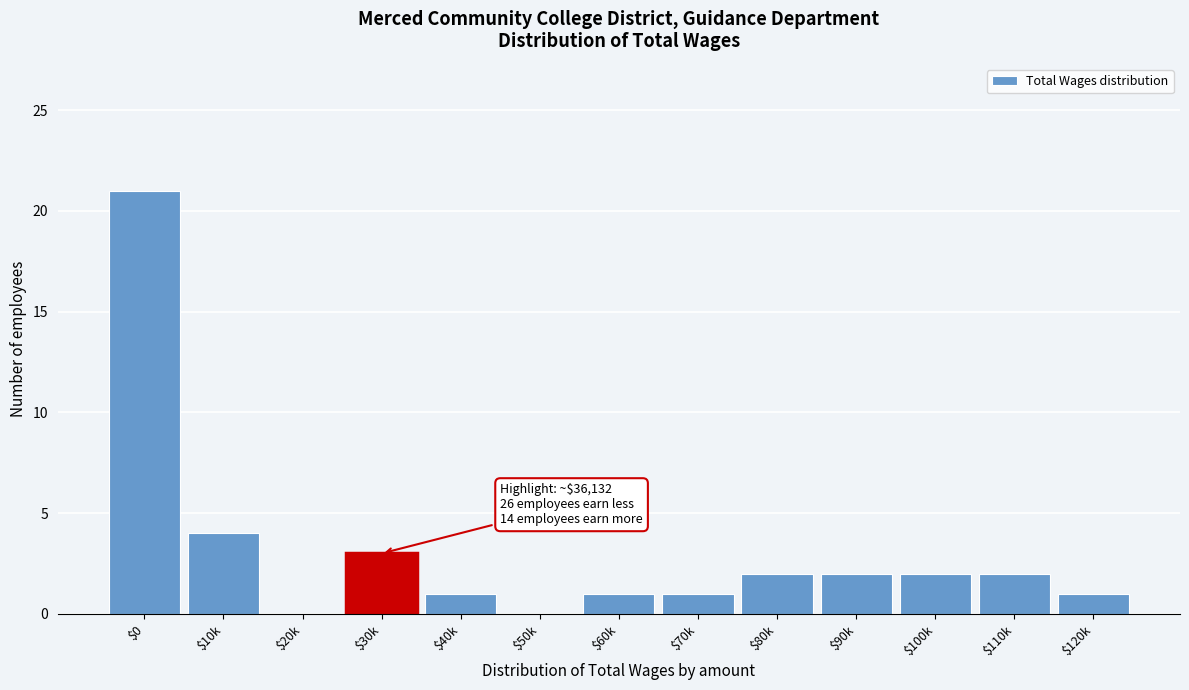

At which label is the value closest to 10?

$10k